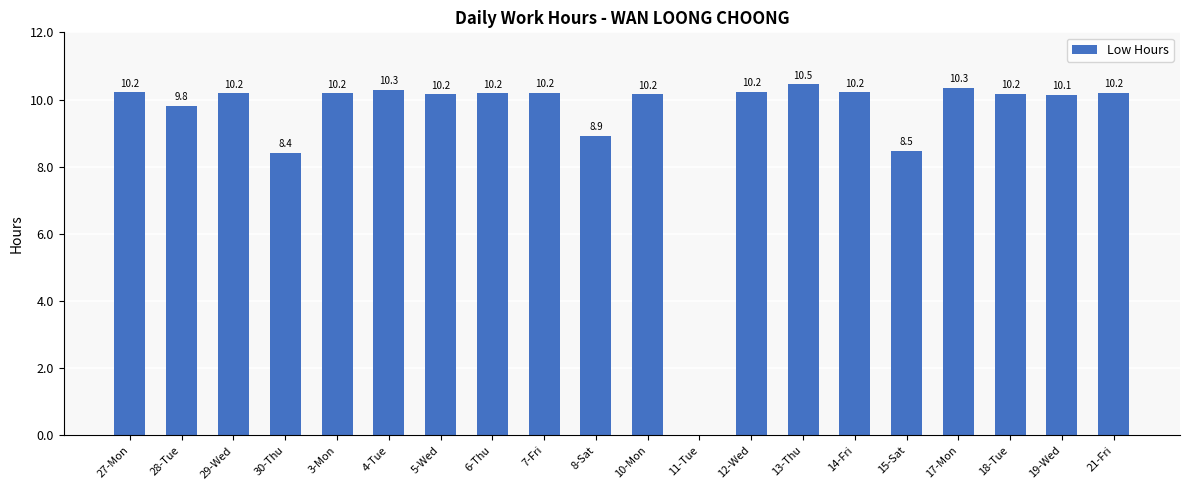

How many positive values are there?

19